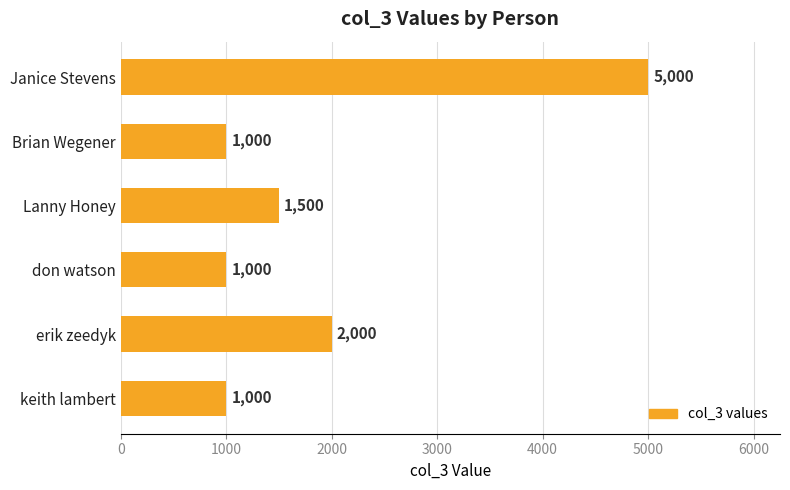

Reading top to bottom, list all the values displayed in this chart.

Janice Stevens=5000	Brian Wegener=1000	Lanny Honey=1500	don watson=1000	erik zeedyk=2000	keith lambert=1000